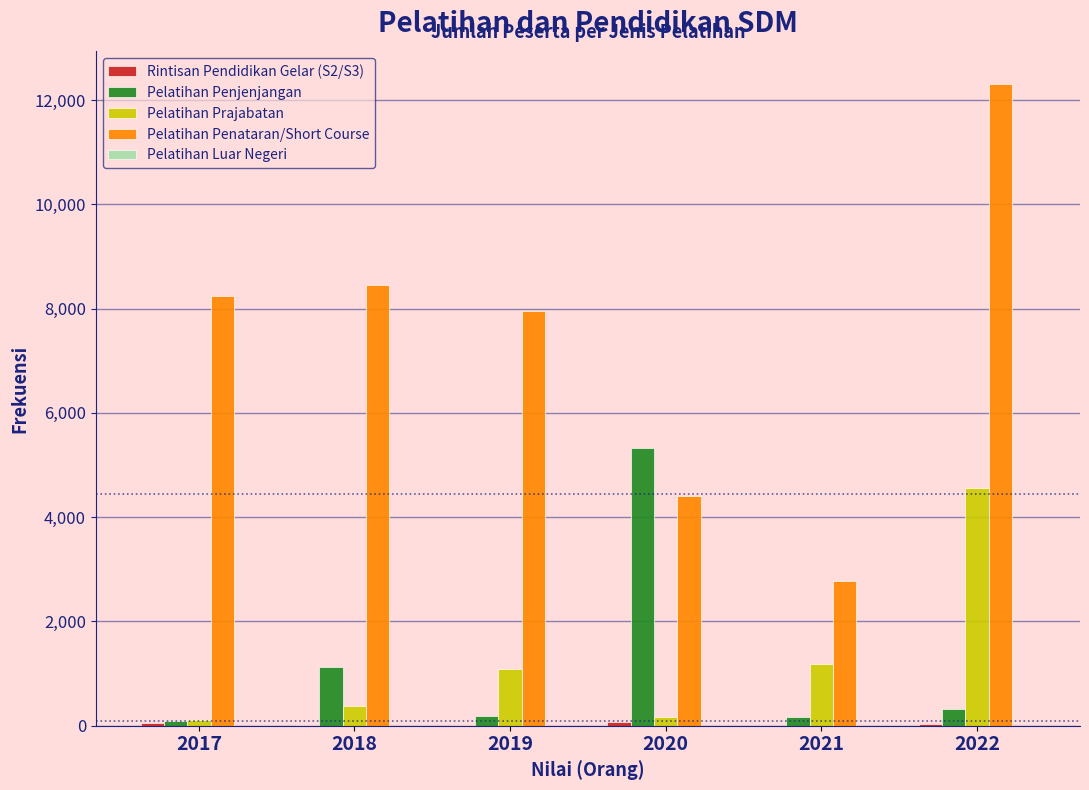

Which label corresponds to the largest value in the chart?

2022